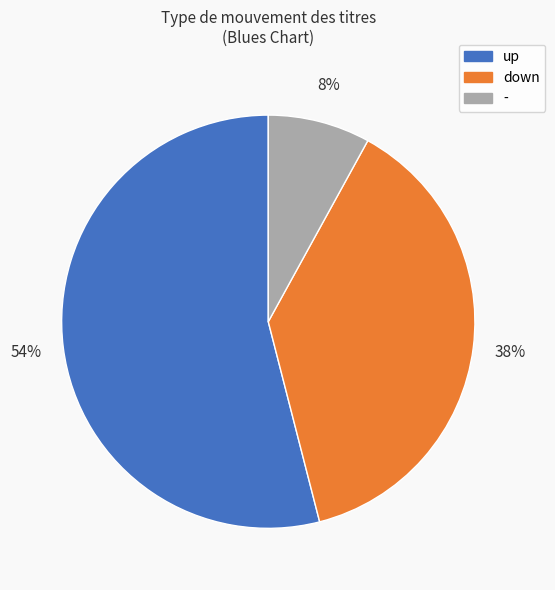

Do up and - together represent more than half of the pie?

Yes